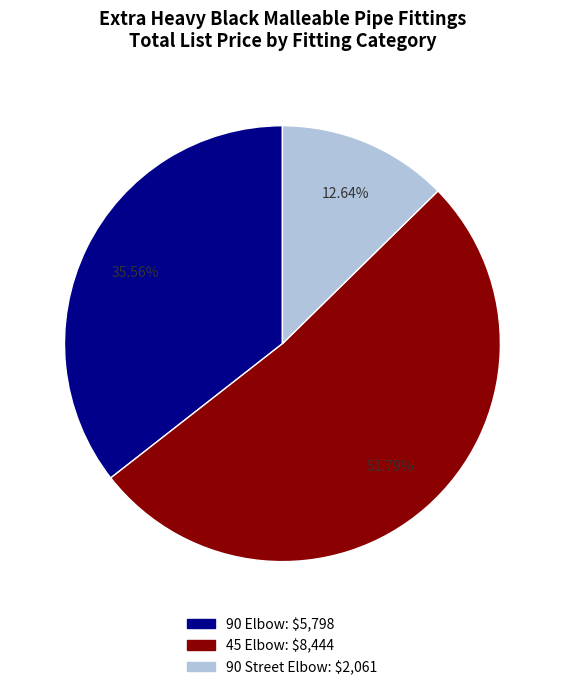

Is there any slice that represents more than half of the pie?

Yes